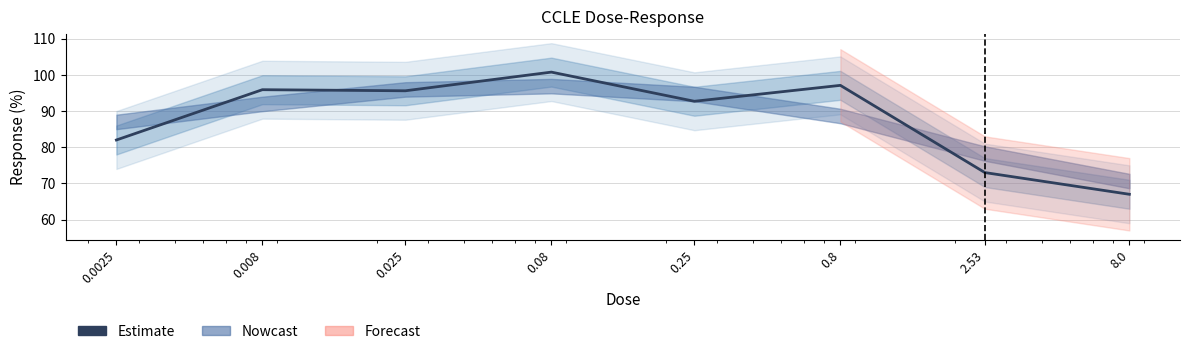

Which category has the highest value across all series?

0.08